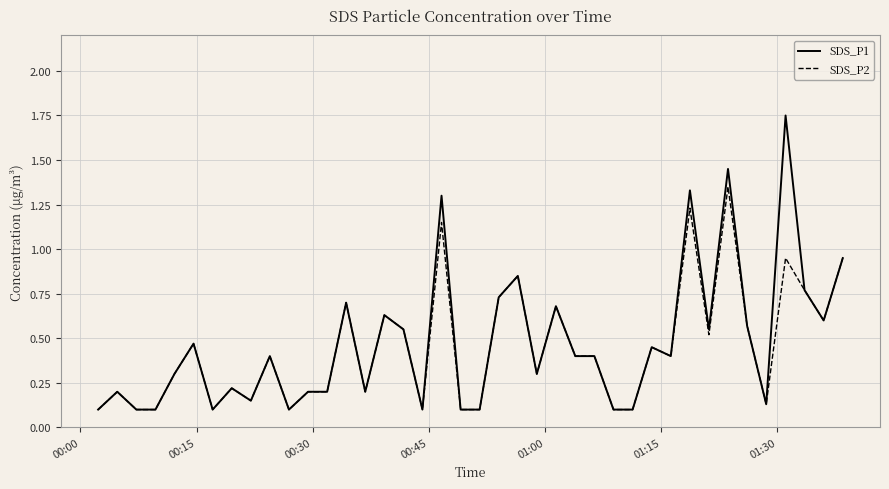

Which series has the largest range (max minus min)?

SDS_P1